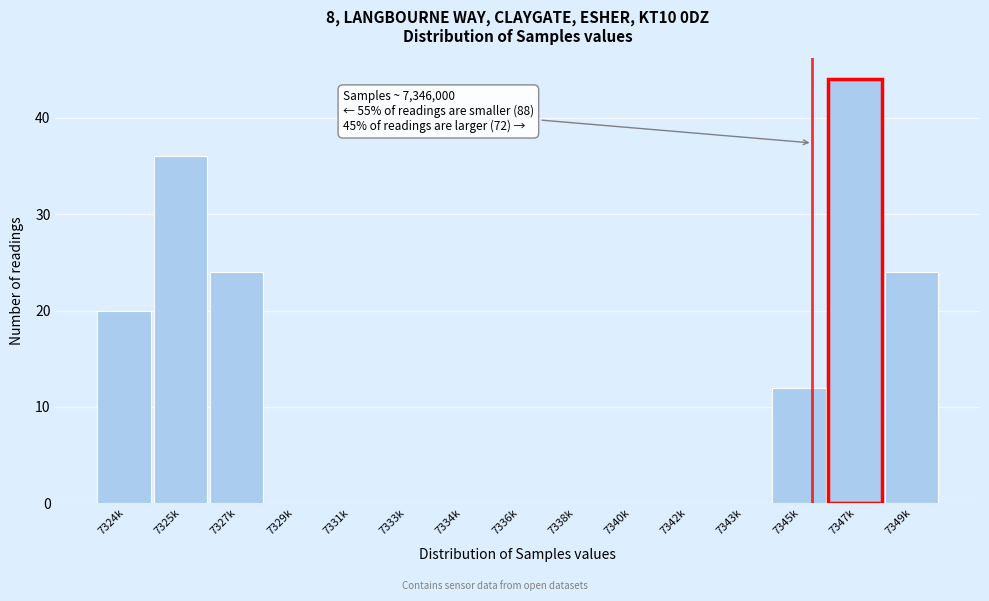

Reading left to right, what are all the values shown in this chart?

7324k=20	7325k=36	7327k=24	7329k=0	7331k=0	7333k=0	7334k=0	7336k=0	7338k=0	7340k=0	7342k=0	7343k=0	7345k=12	7347k=44	7349k=24